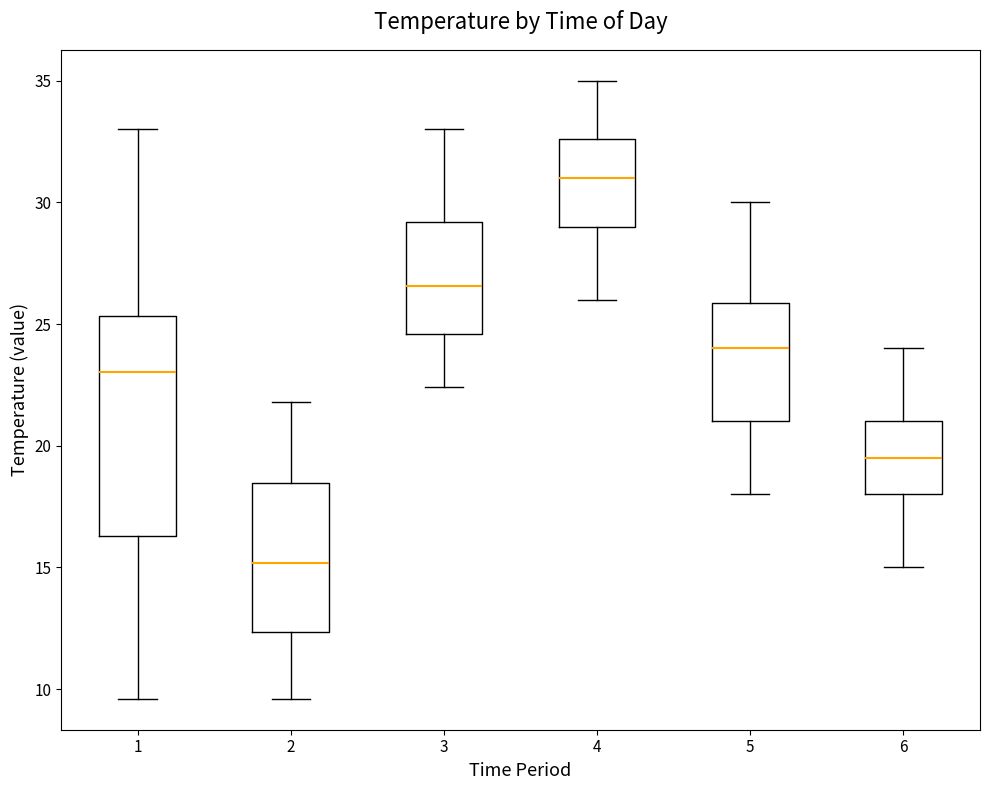

Which box is the tallest, from its lower edge to its upper edge?

1